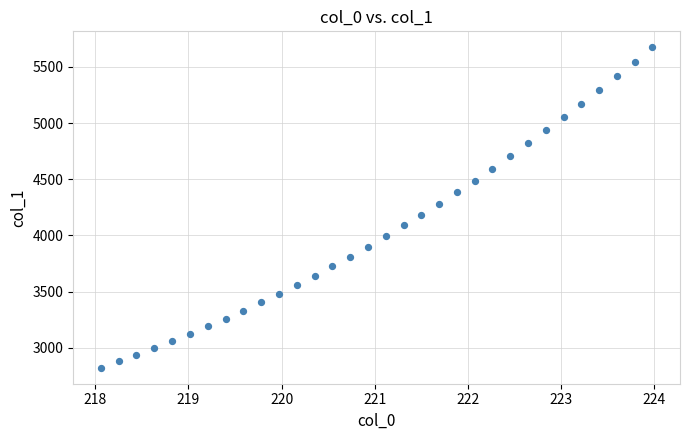

What is the range of X values (max minus min)?

5.9